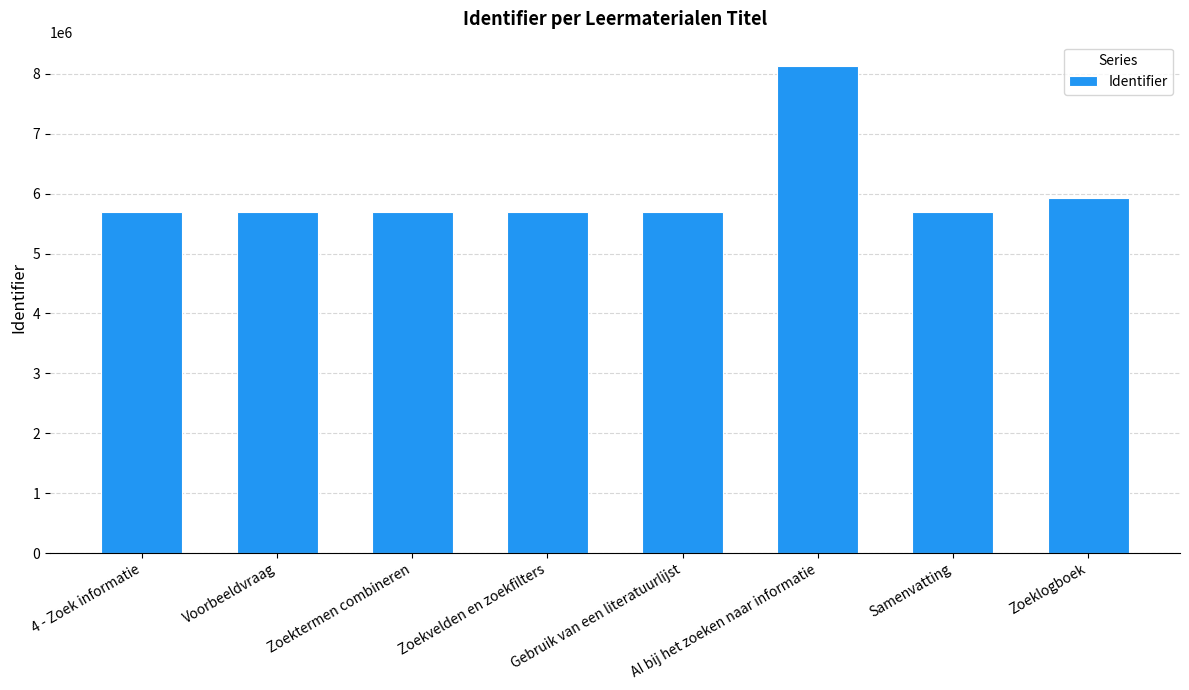

Between AI bij het zoeken naar informatie and Voorbeeldvraag, which is larger?

AI bij het zoeken naar informatie